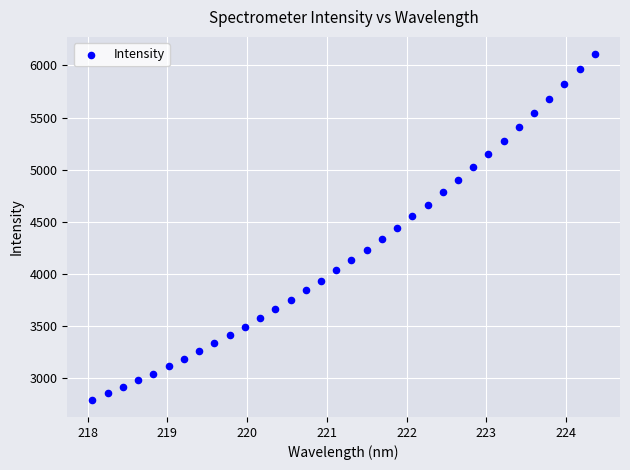

What is the range of Y values (max minus min)?

3312.1